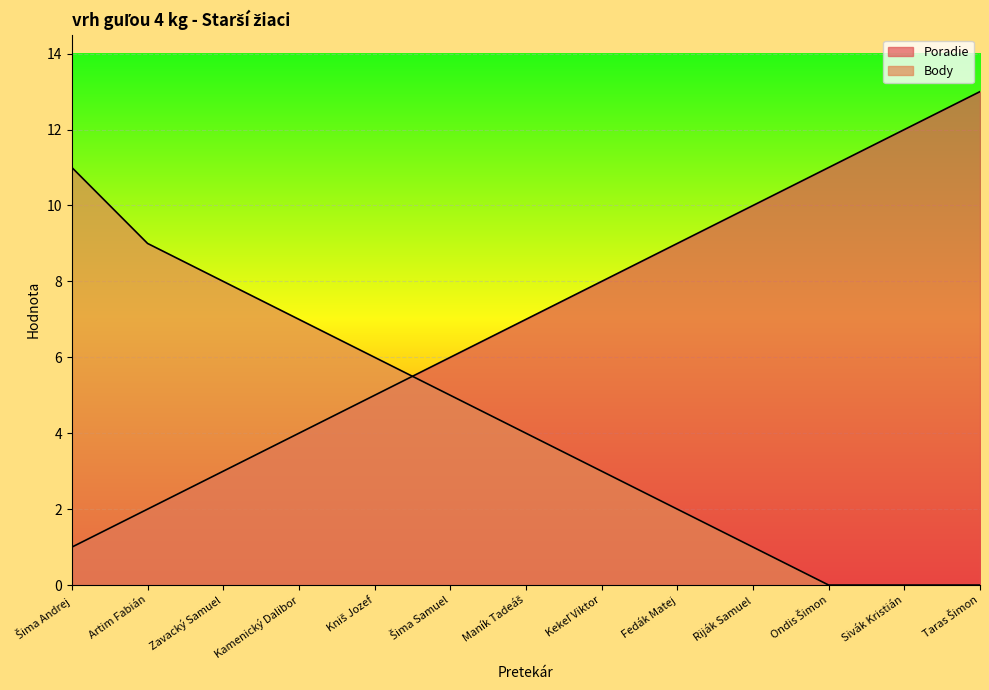

What is the sum of the Body values at Zavacký Samuel and Fedák Matej?

10